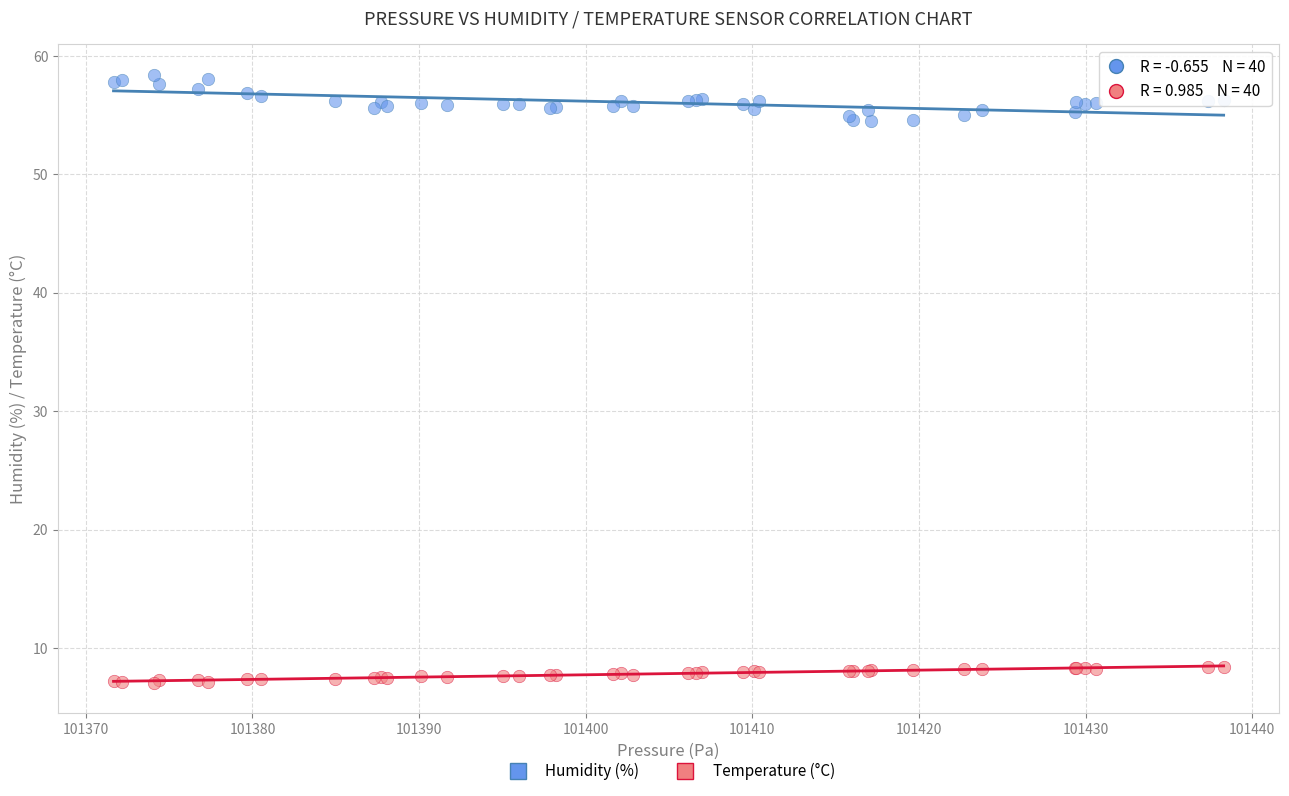

Which series contains the lowest Y value?

Temperature (°C)